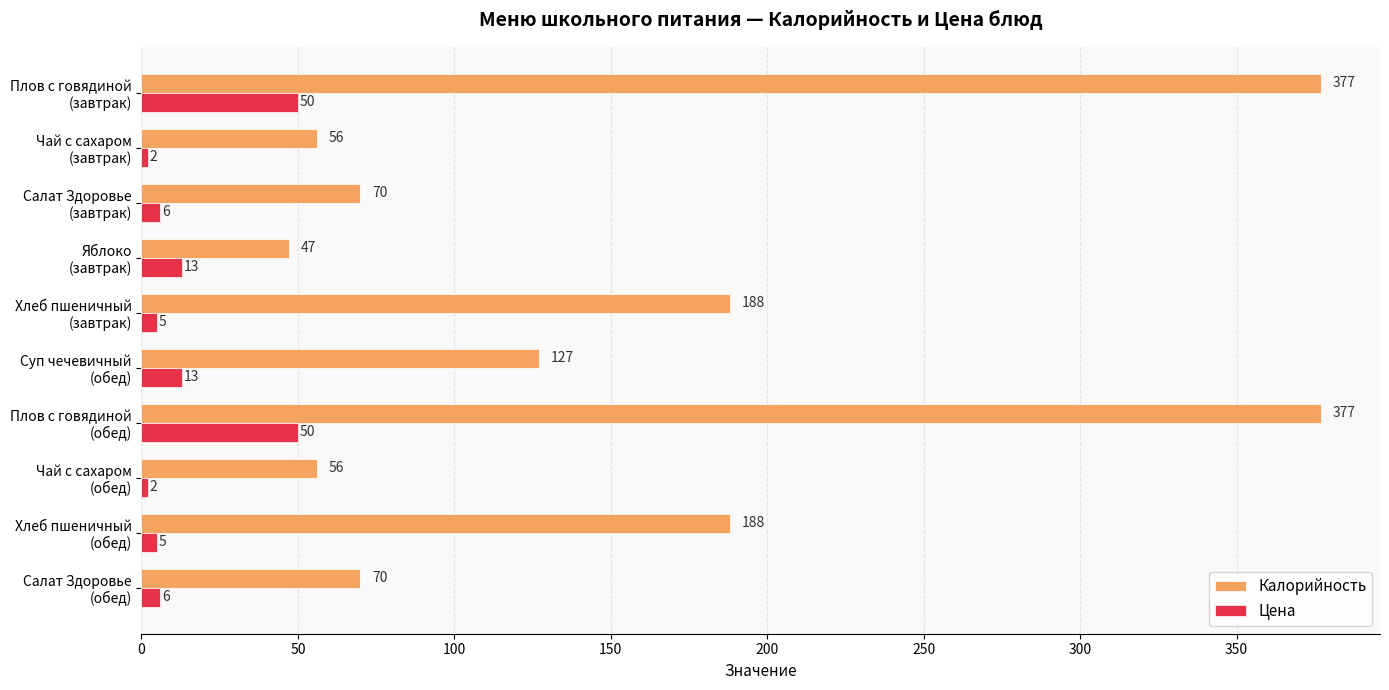

What is the difference between the maximum and minimum values in the Цена series?

48